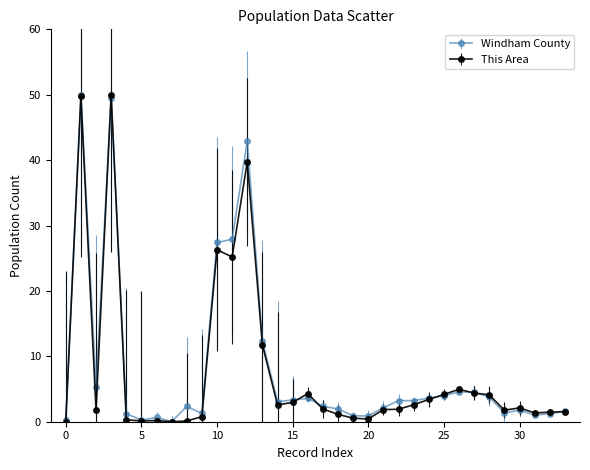

True or false: Windham County has more than 2 points higher than both neighbors.

True